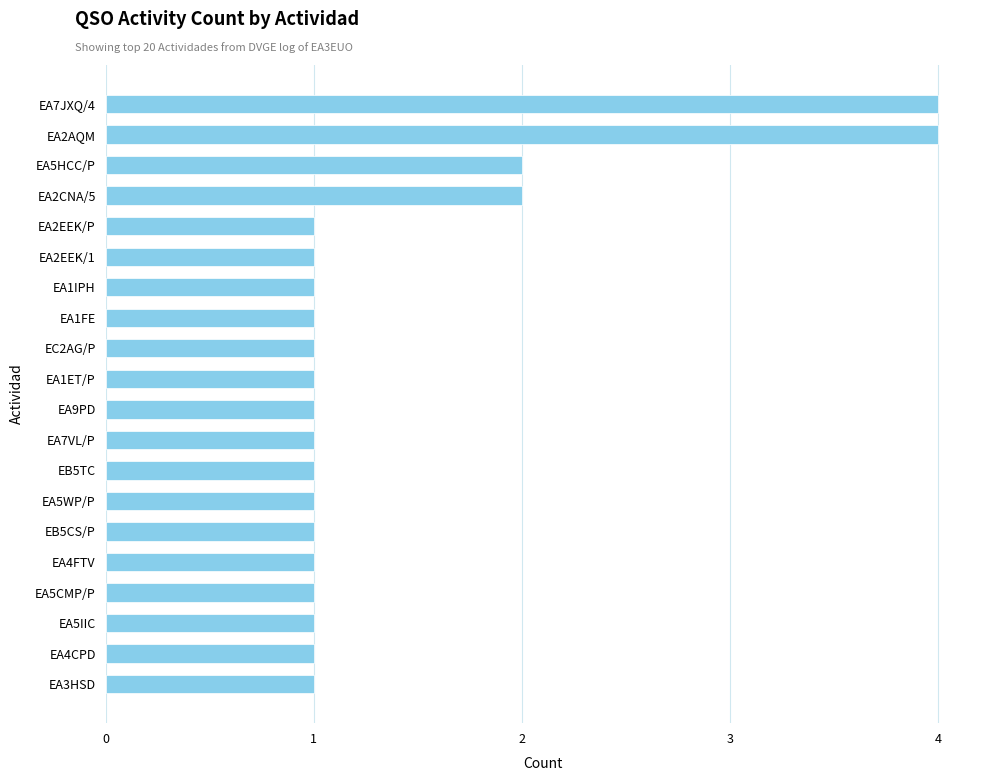

Count the number of categories in the chart.

20